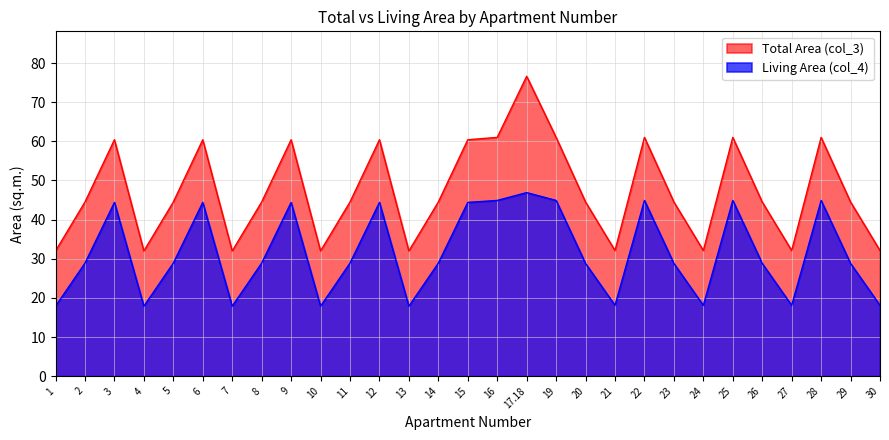

True or false: Living Area (col_4) and Total Area (col_3) cross at least once.

False